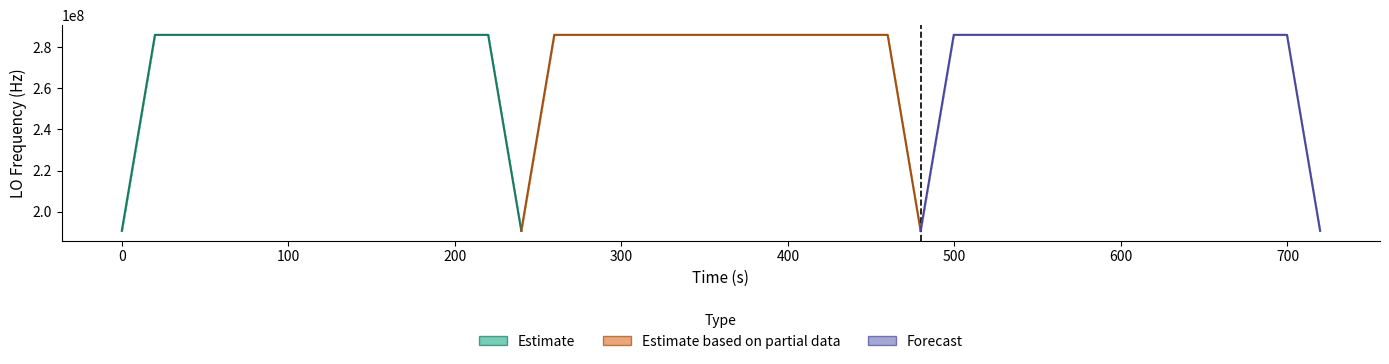

The value of Forecast at 700 is 286046993.2. True or false?

True